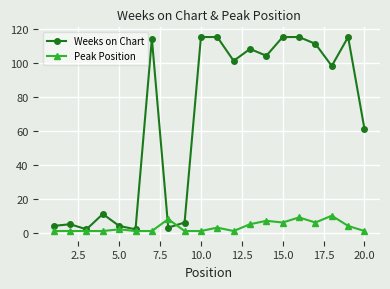

Which series has the largest range (max minus min)?

Weeks on Chart